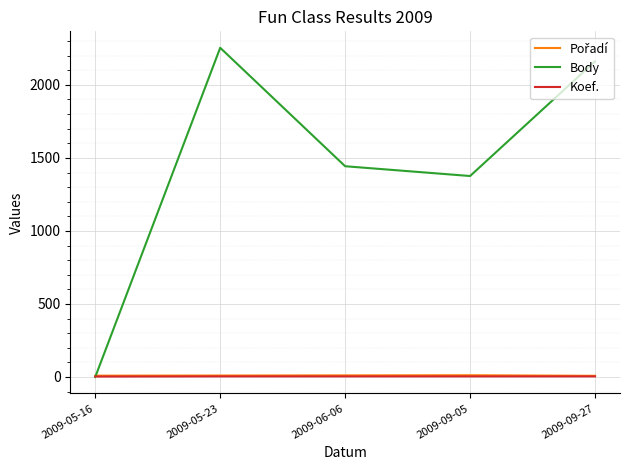

Which series has the largest range (max minus min)?

Body